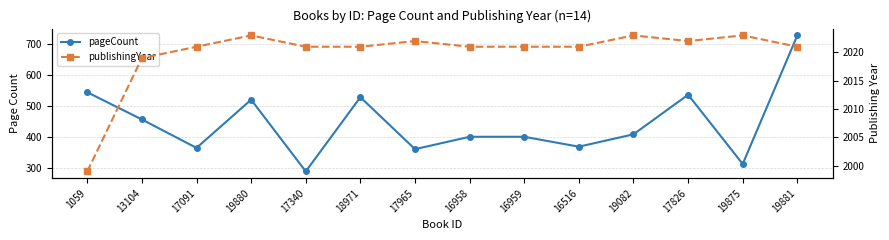

Which has a higher value, 19880 or 17826?

17826